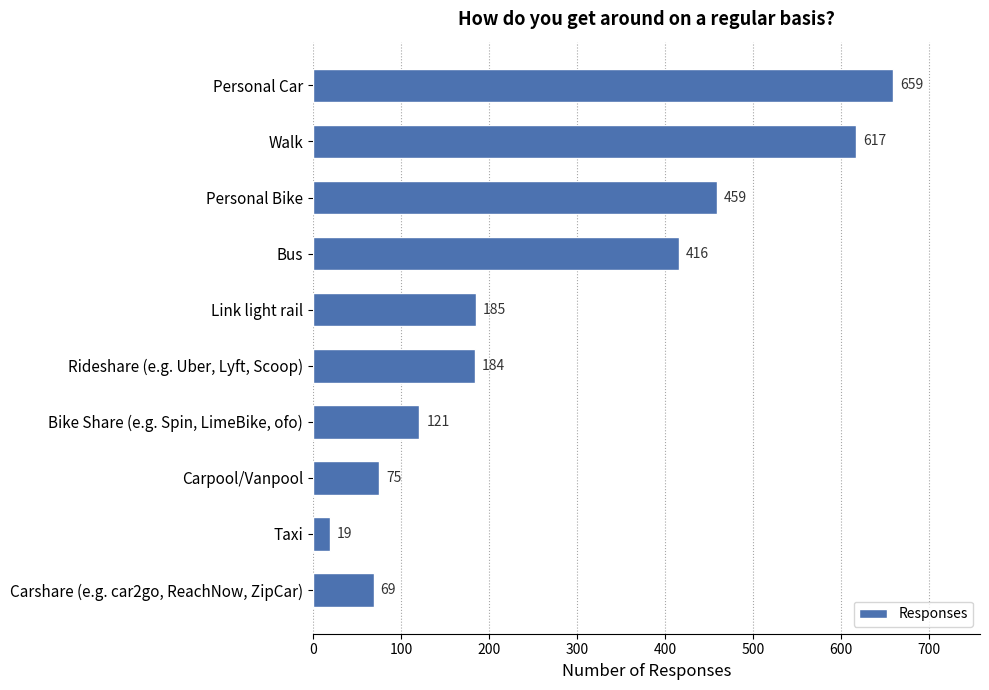

True or false: the data shows 639 at Bus.

False